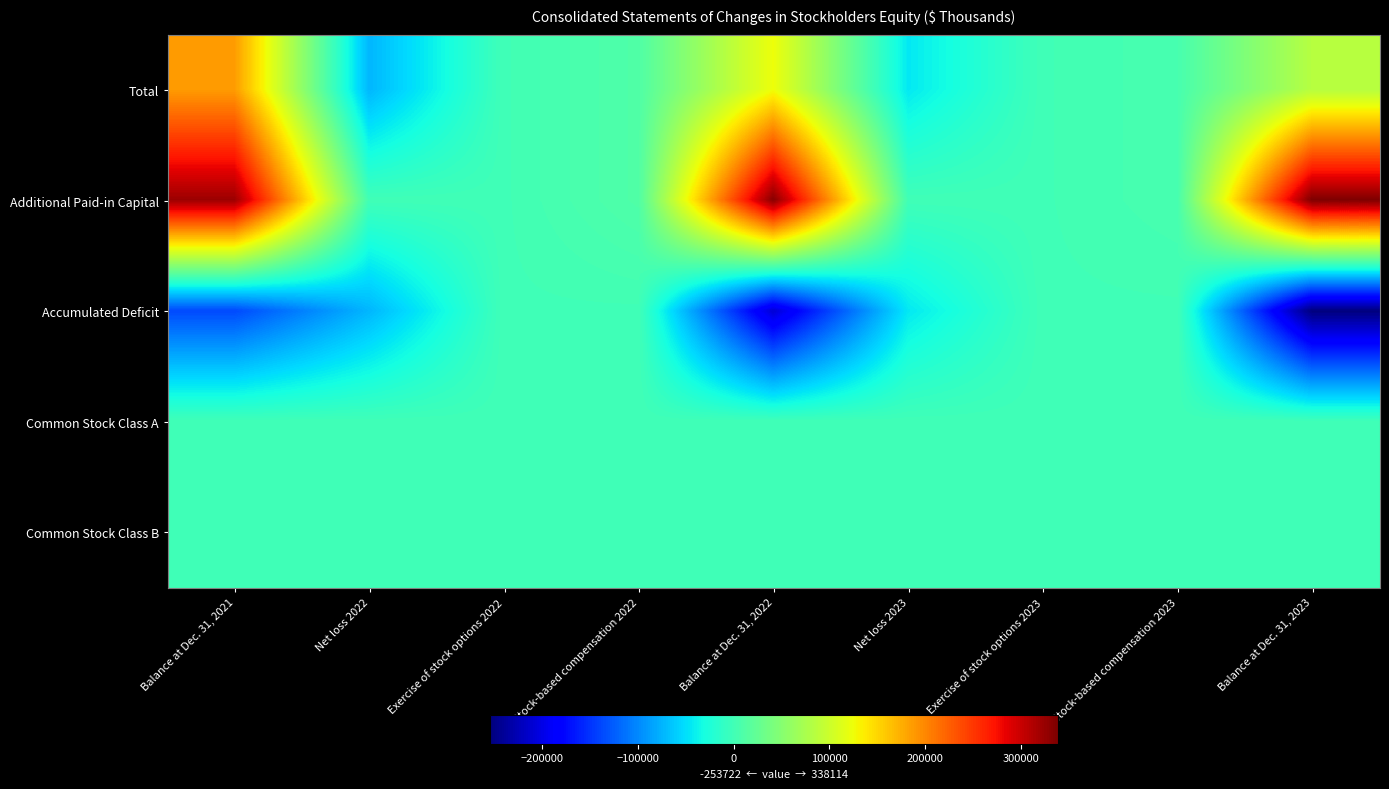

Which series has the largest total across all categories?

Additional Paid-in Capital